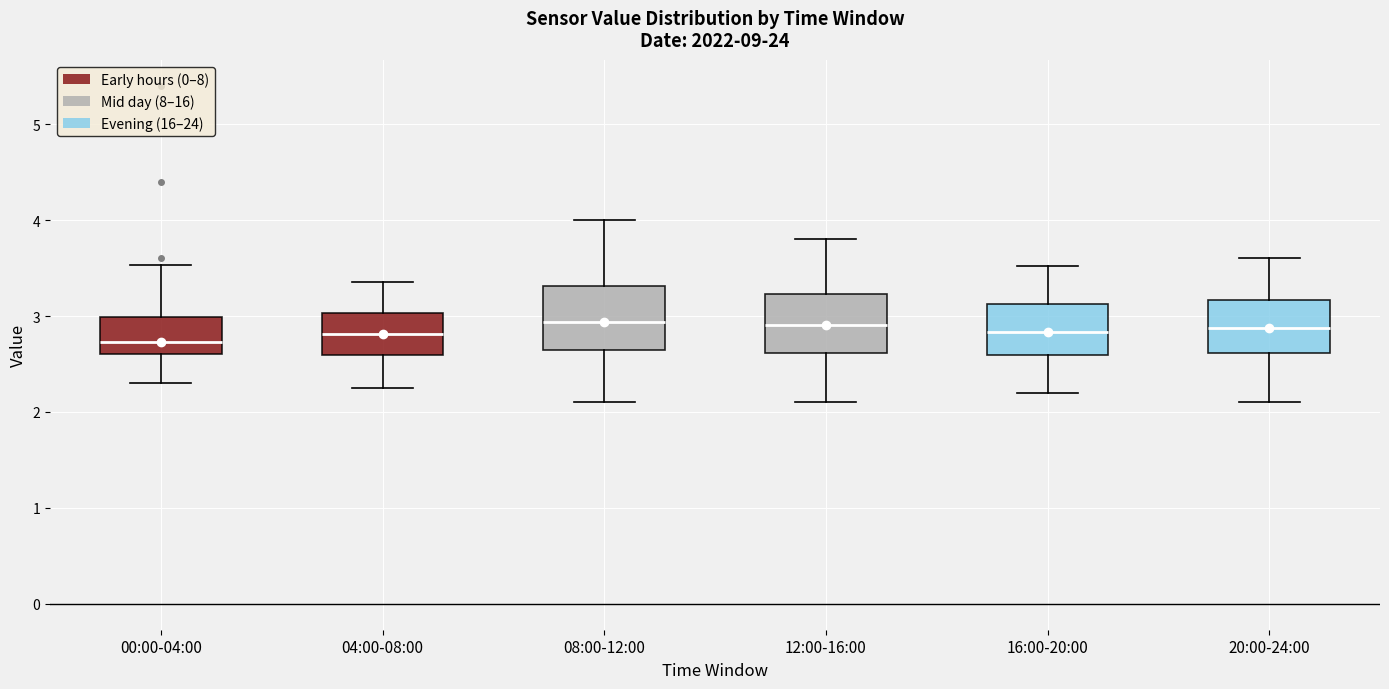

Where is the lower edge of the box for 12:00-16:00 on the y-axis? The values are not printed on the chart, so give them approximately, as read against the axis.

2.6